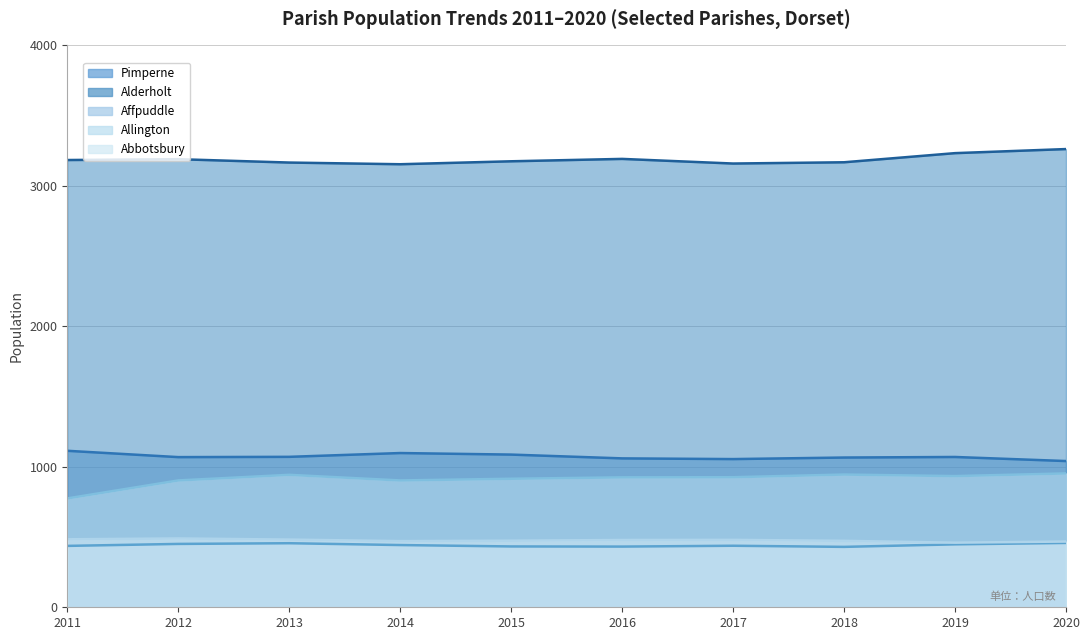

The Year 2012 series shows 672 at Year 2012. True or false?

False